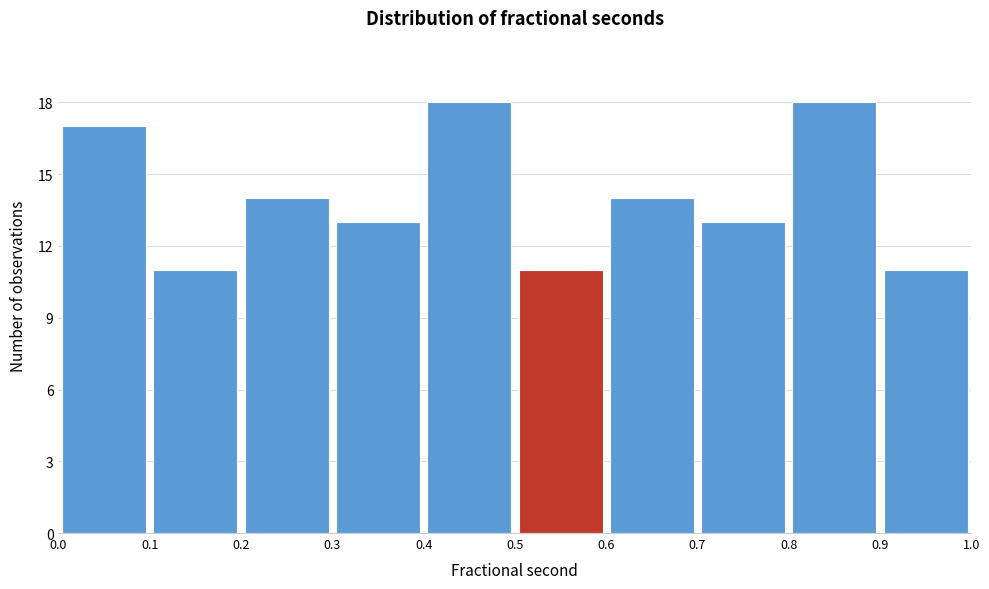

Reading left to right, transcribe this chart: for each bar, give the range it covers on the x-axis and its height. The values are not printed on the chart, so give them approximately, as read against the axis.

0.0 to 0.1: 17
0.1 to 0.2: 11
0.2 to 0.3: 14
0.3 to 0.4: 13
0.4 to 0.5: 18
0.5 to 0.6: 11
0.6 to 0.7: 14
0.7 to 0.8: 13
0.8 to 0.9: 18
0.9 to 1.0: 11